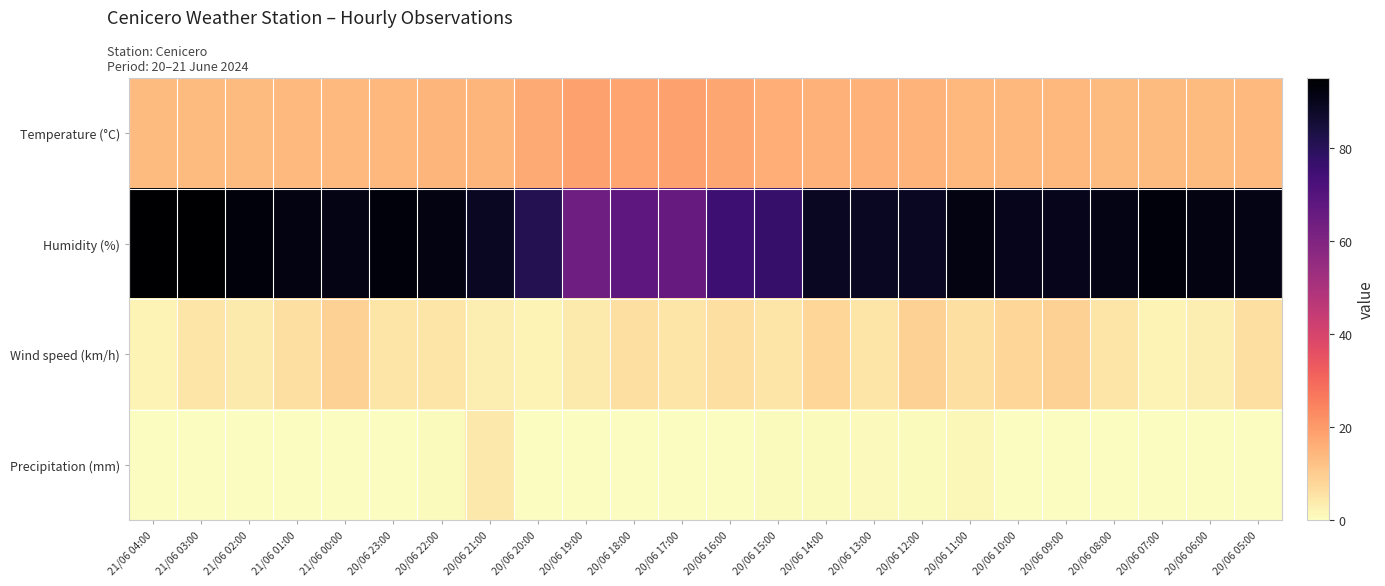

Rank the series by their maximum value, from highest to lowest.

Humidity (%), Temperature (°C), Wind speed (km/h), Precipitation (mm)